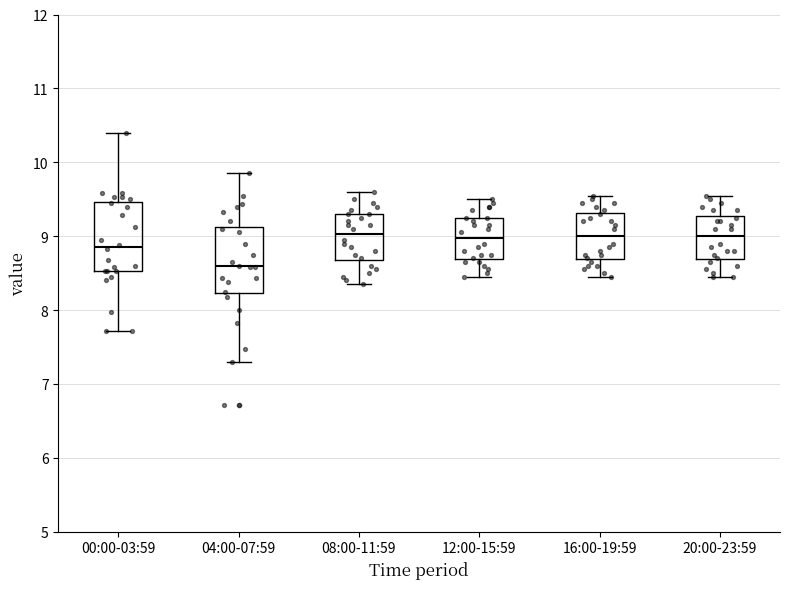

Where does the lower whisker of the box for 00:00-03:59 end on the y-axis? The values are not printed on the chart, so give them approximately, as read against the axis.

7.7